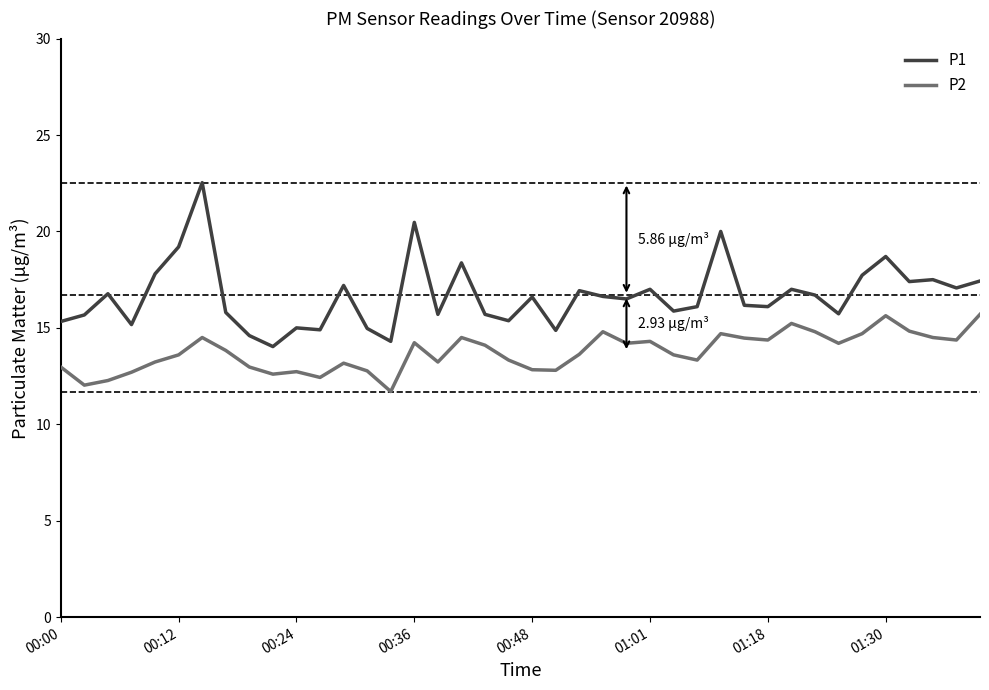

Which series has the largest total across all categories?

P1